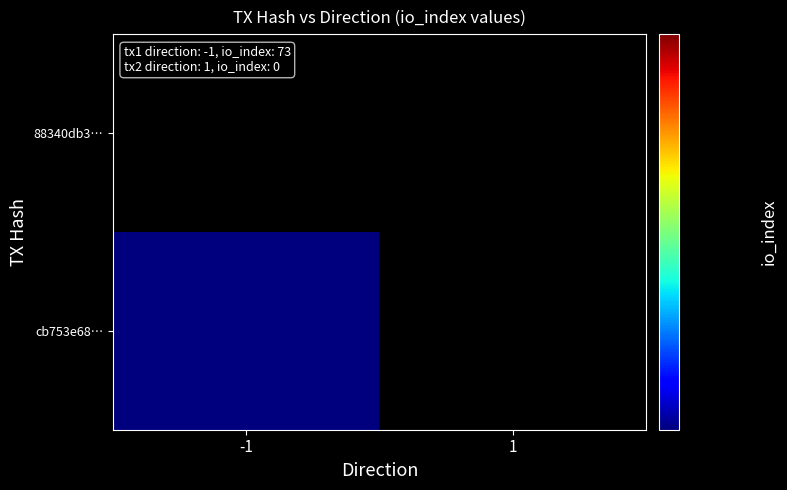

How many positive values does the 88340db3f319f0f306d70db8b44be3ce9698521 series have?

1